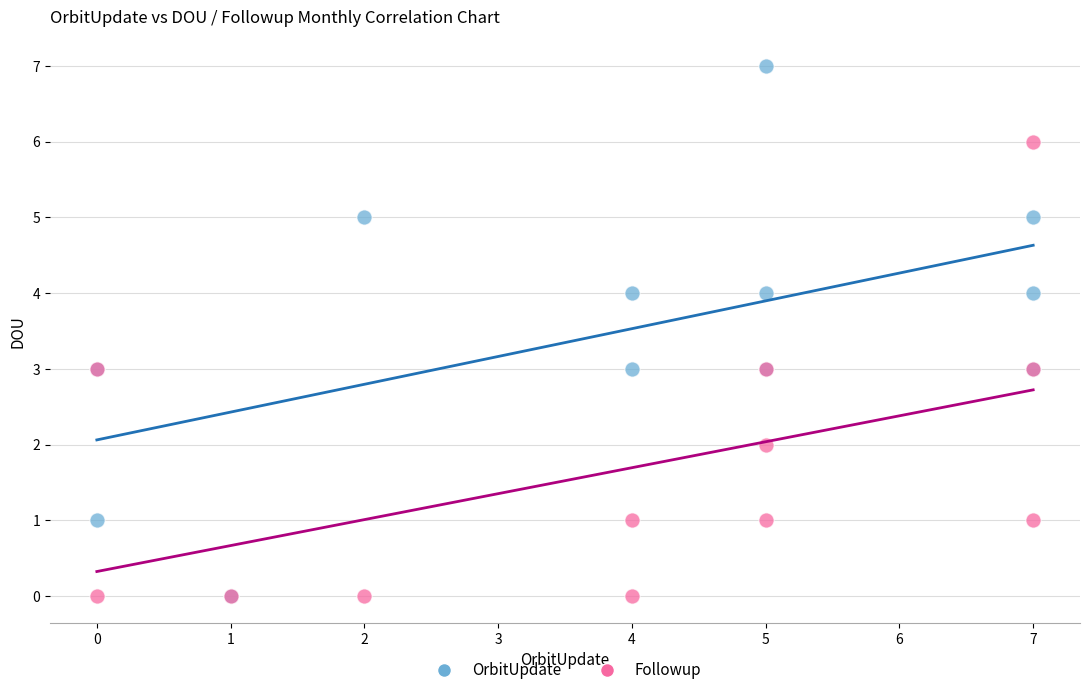

What are all the series names shown in the legend?

OrbitUpdate, Followup